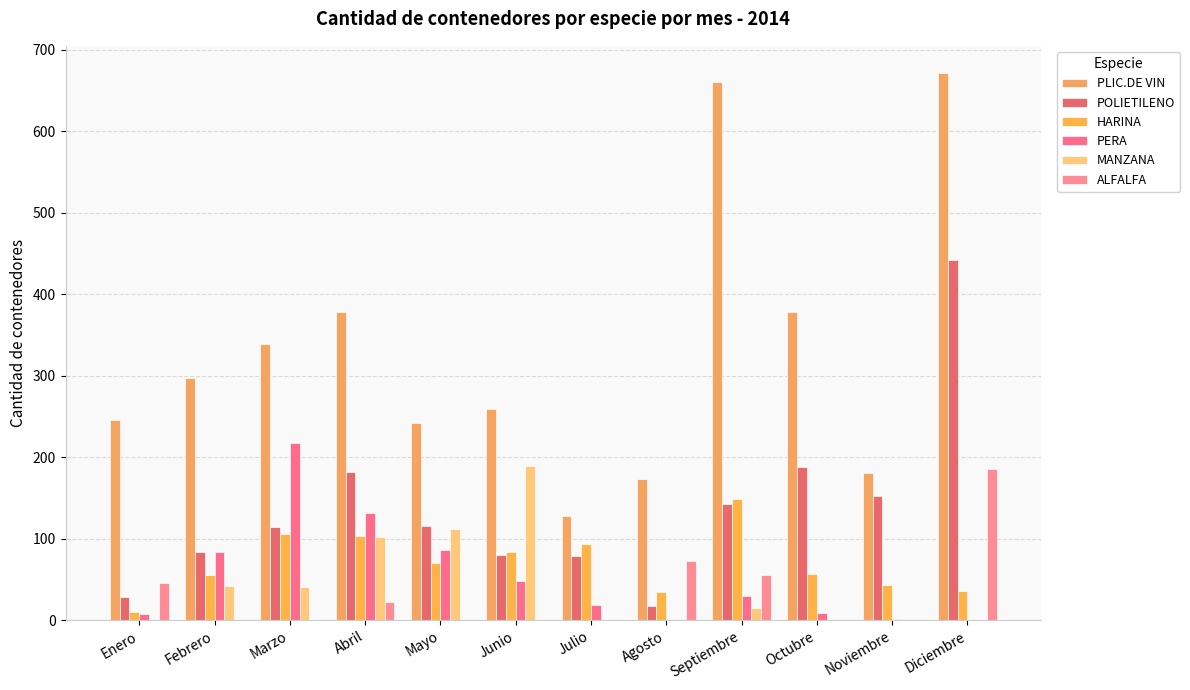

What is the spread (max minus min) of values at Julio?

128